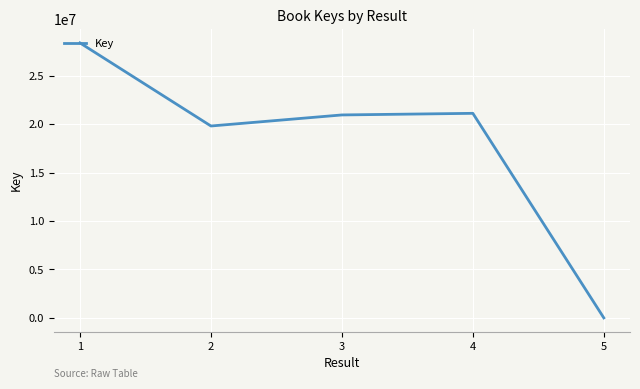

At which category does the chart reach its peak across all series?

1